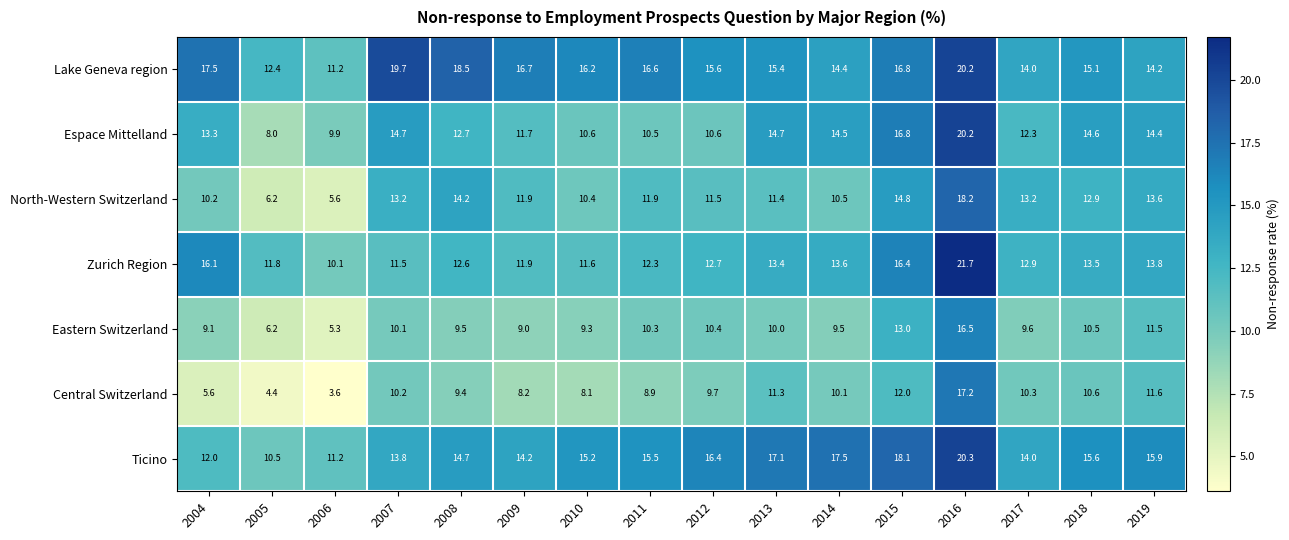

The Eastern Switzerland series shows 20.0 at 2015. True or false?

False